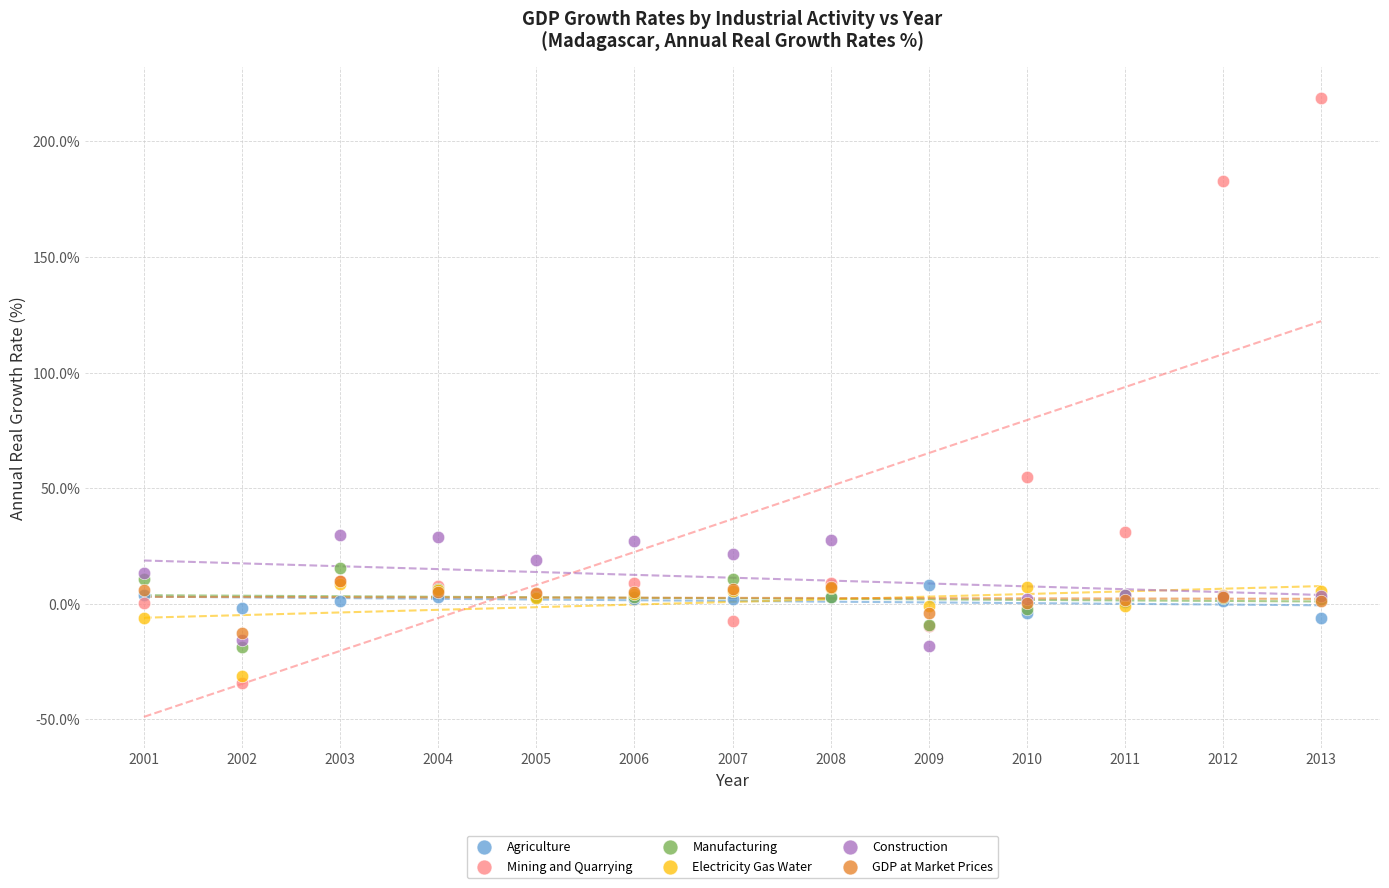

What are all the series names shown in the legend?

Agriculture, Mining and Quarrying, Manufacturing, Electricity Gas Water, Construction, GDP at Market Prices